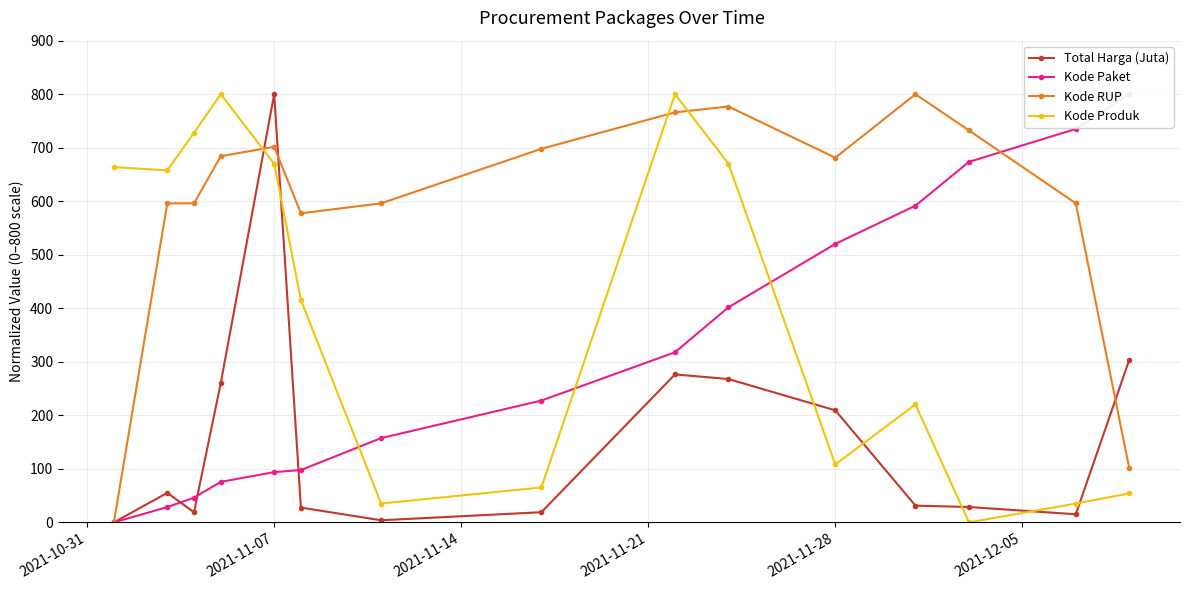

True or false: Kode RUP has more than 0 points higher than both neighbors.

True